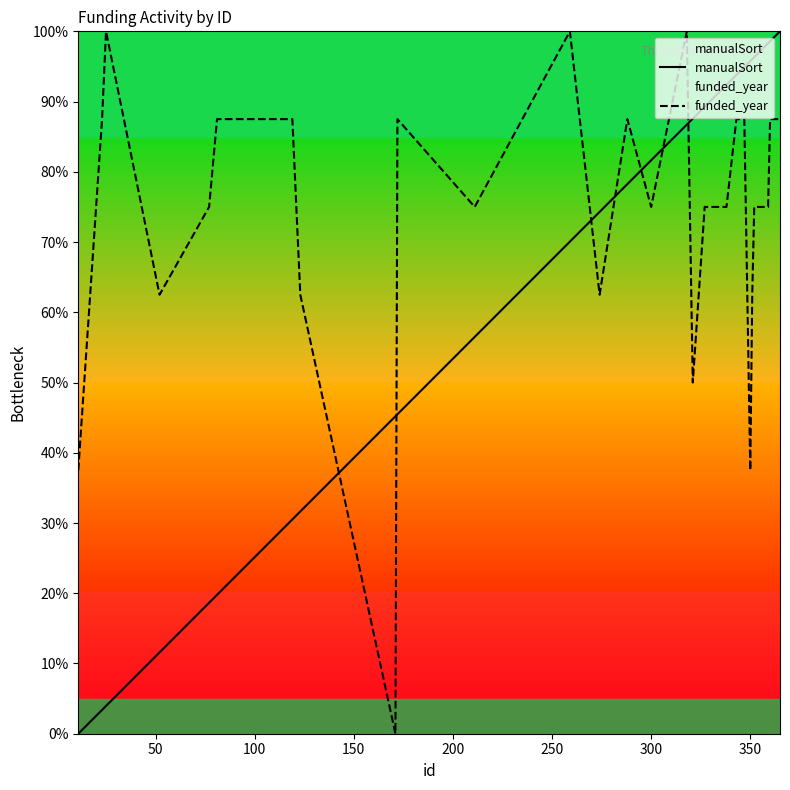

Rank the series by their average value, from lowest to highest.

manualSort, funded_year